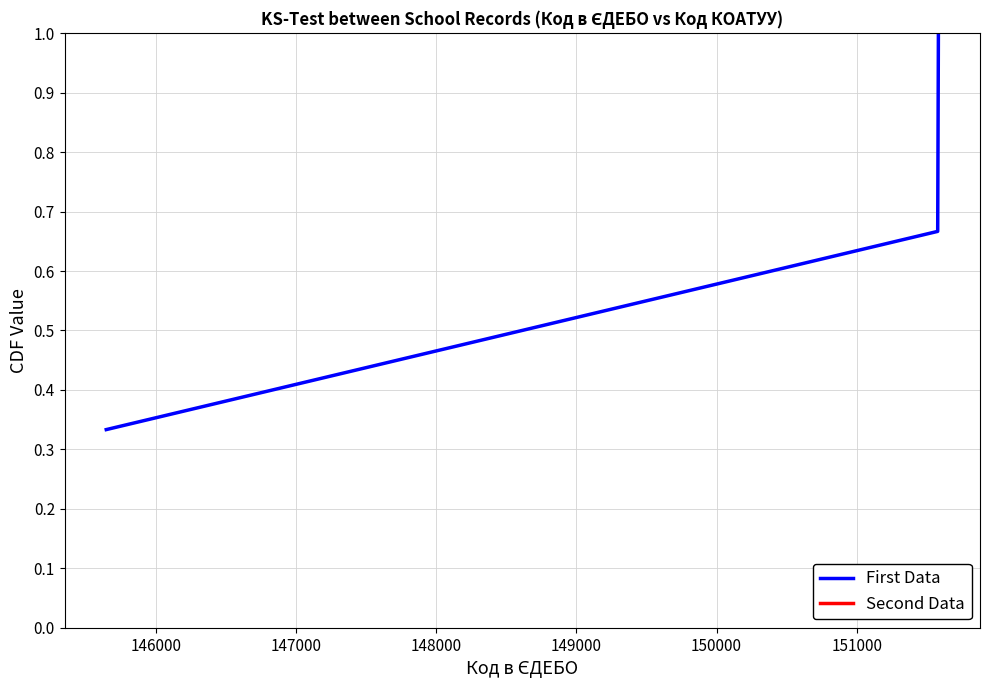

What is the highest value of the First Data series?

1.0